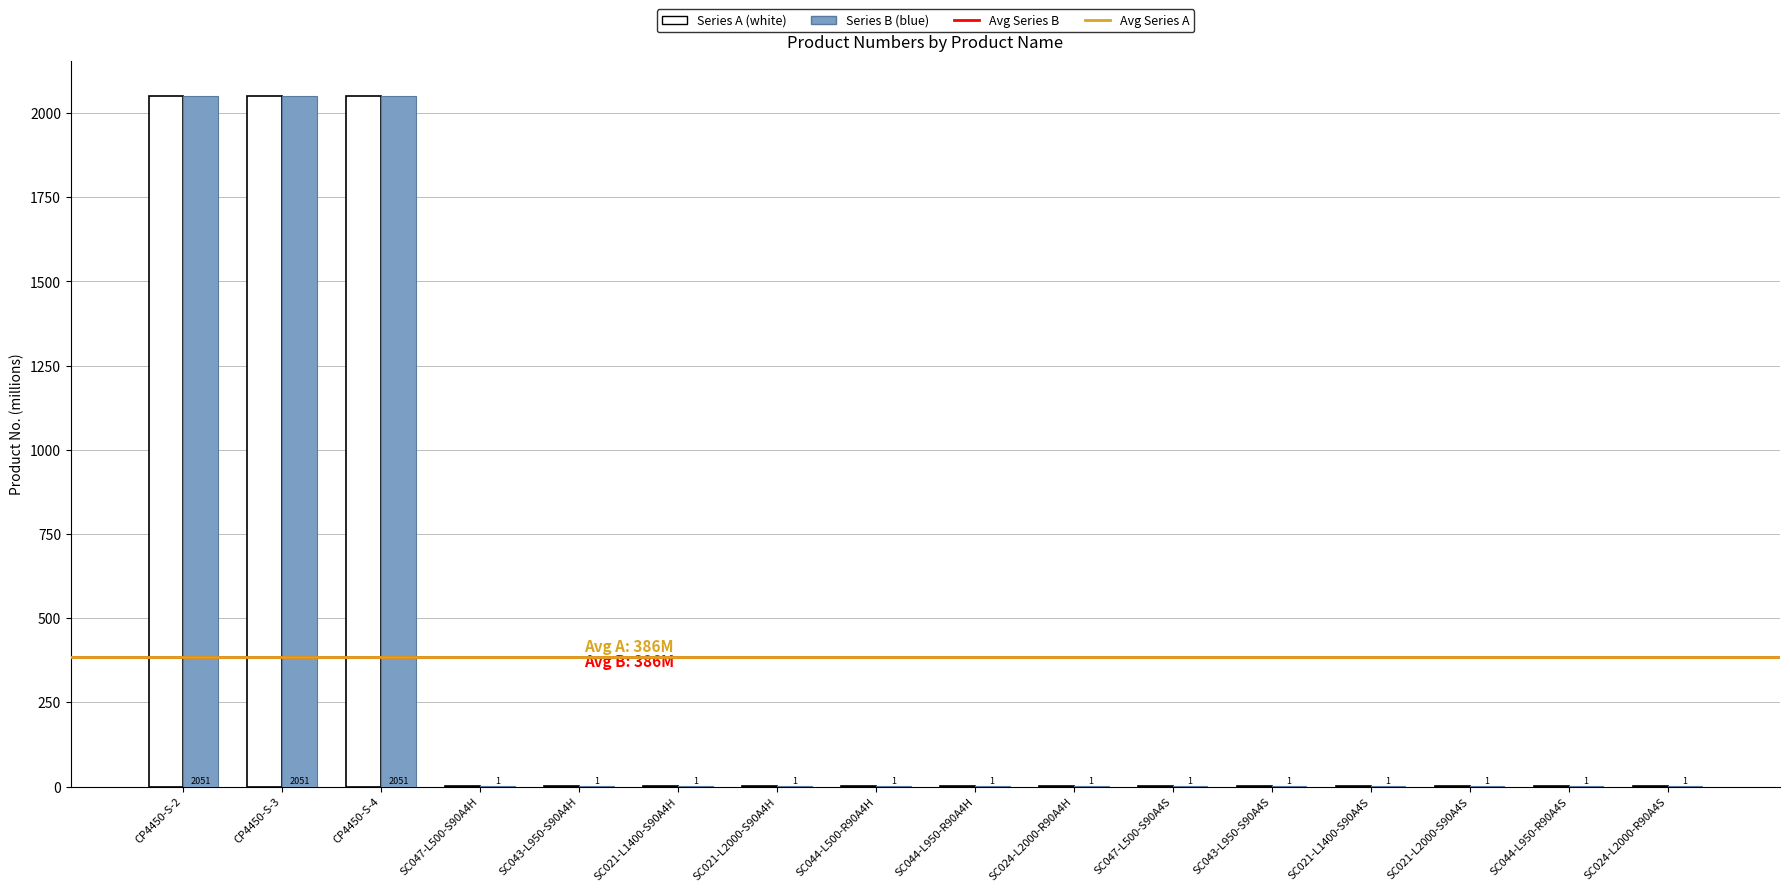

Are the bars horizontal?

No